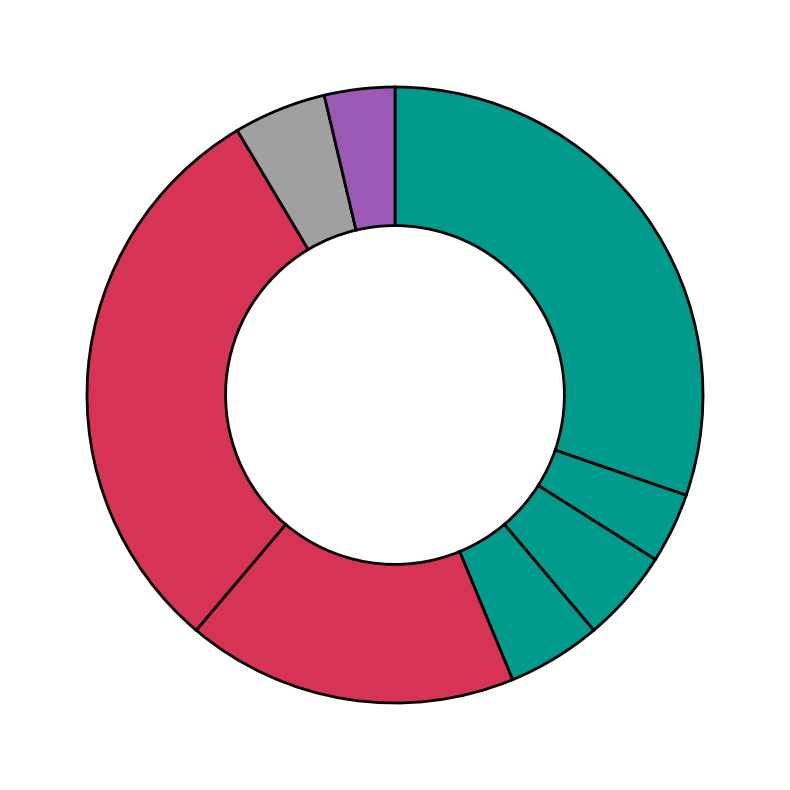

To the nearest percent, what is the difference between the largest and smallest slice percentages?

27%